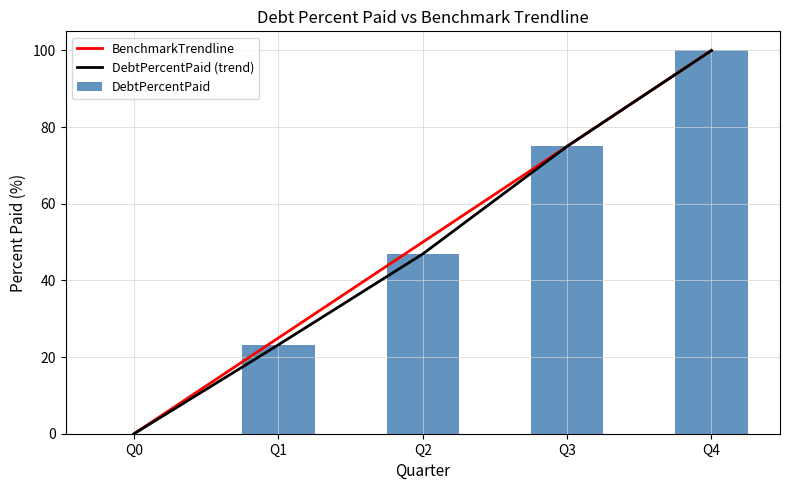

Is it true that DebtPercentPaid (trend) equals 31.1 at Q1?

False